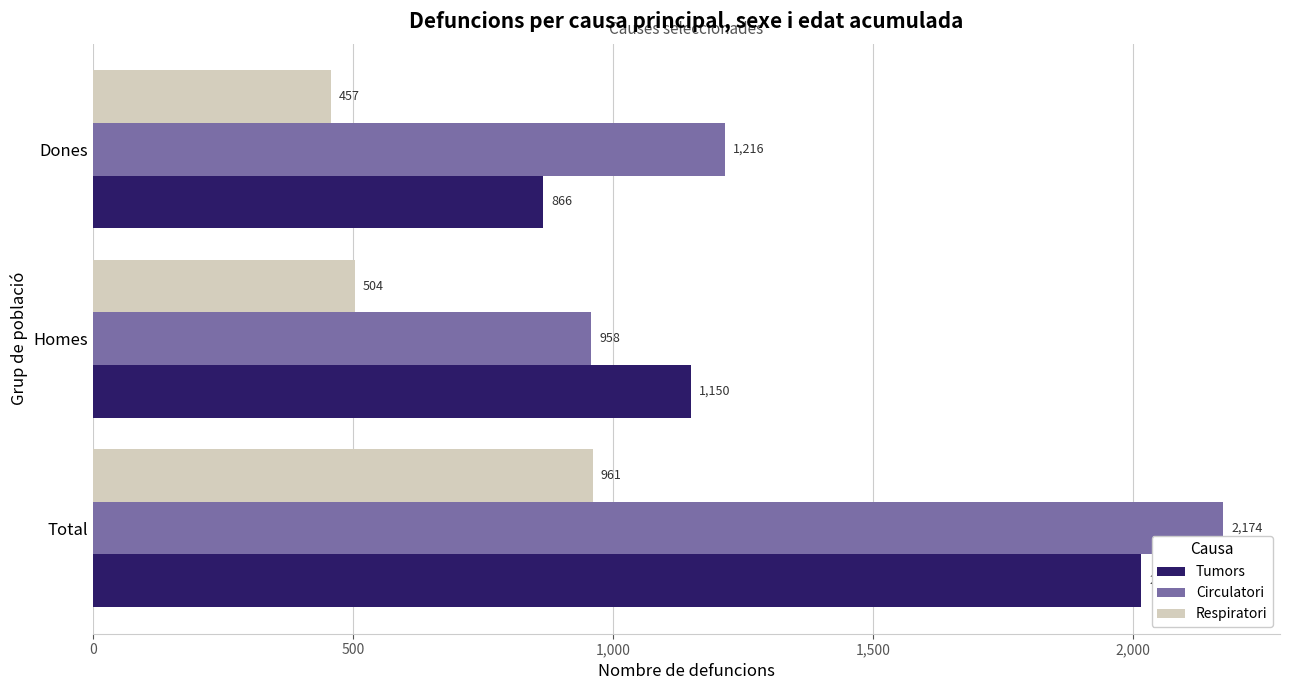

What is the sum of all Respiratori values?

1922